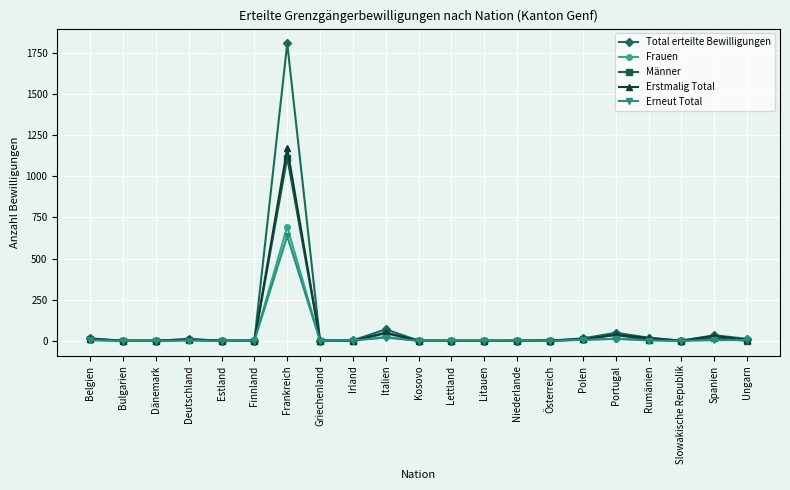

What is the spread (max minus min) of values at Bulgarien?

1